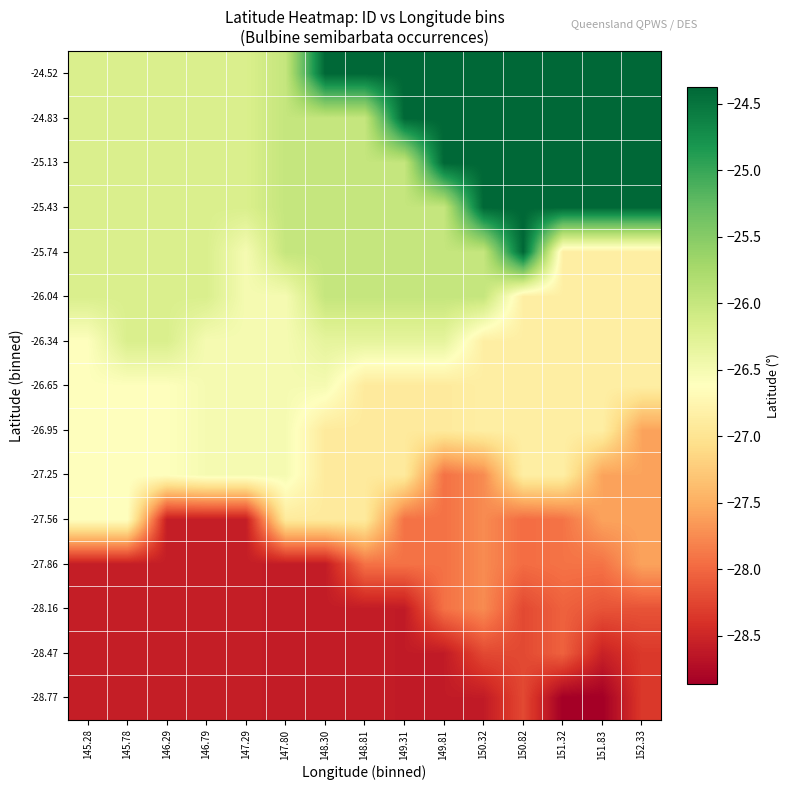

What is the difference between the highest and lowest values at 150.82?

3.8